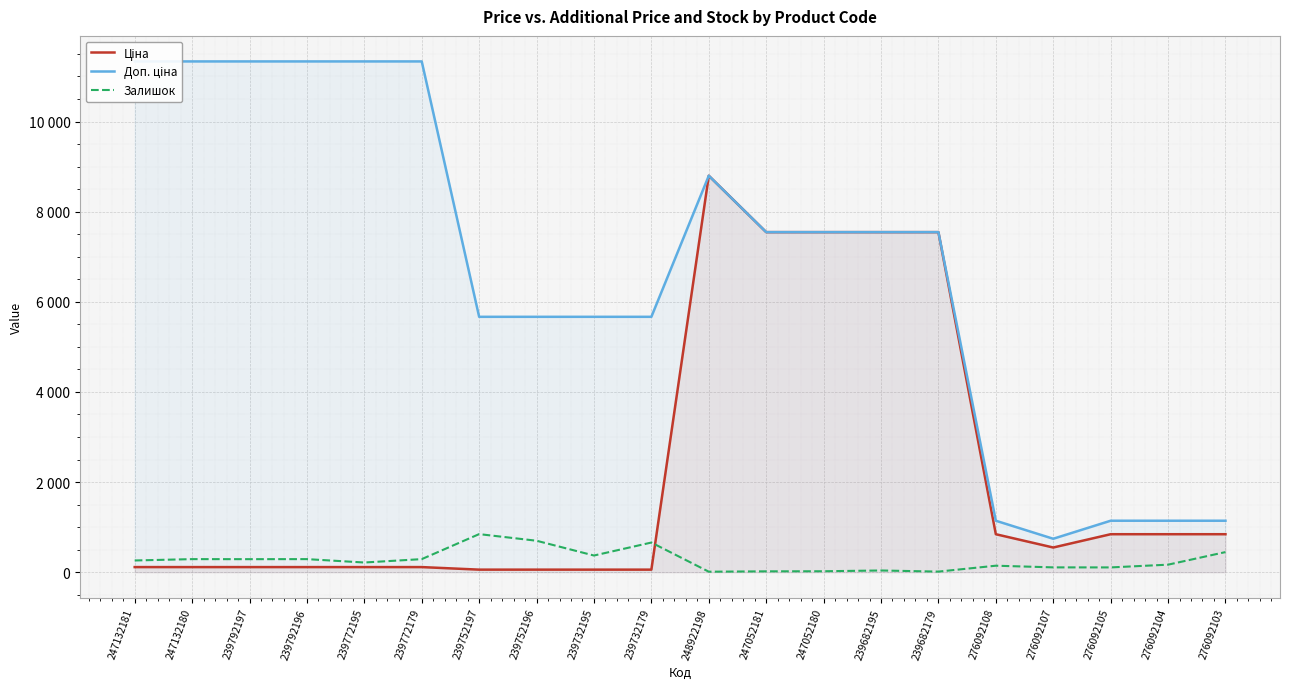

Is the value of Залишок at 247132180 greater than the value of Ціна at 248922198?

No